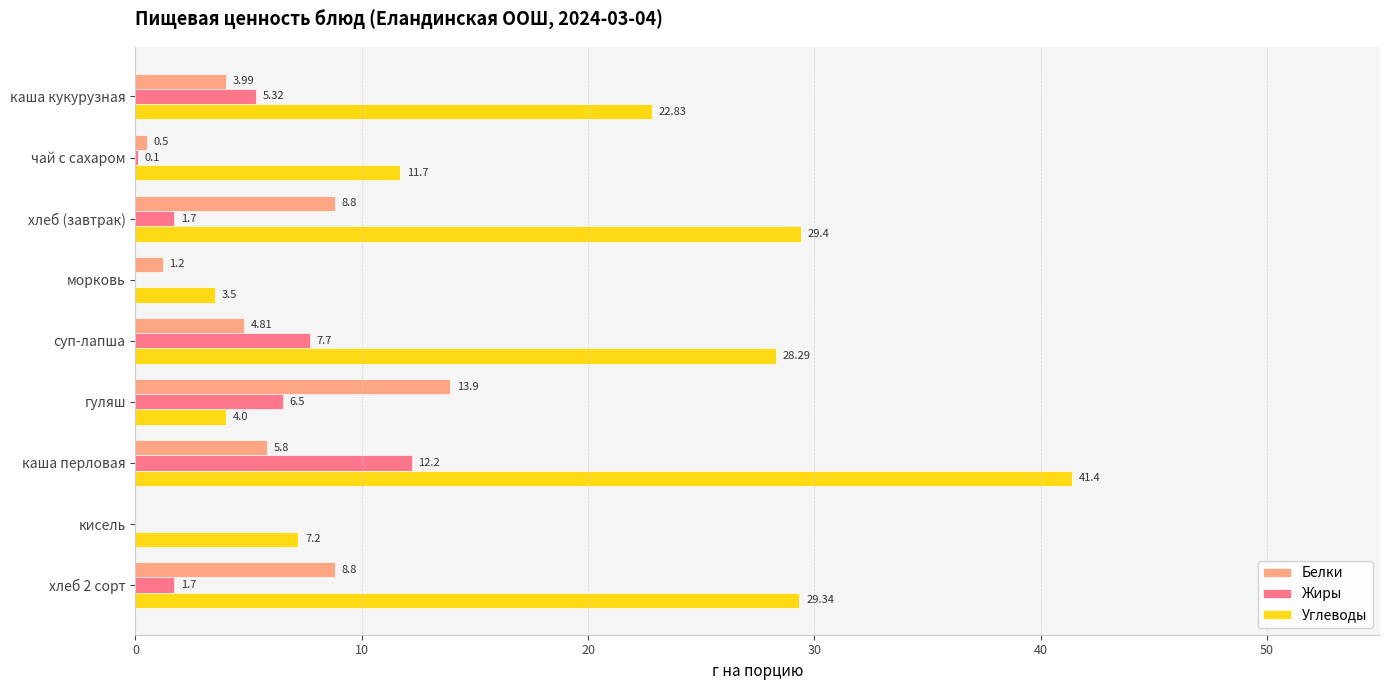

Between чай с сахаром and хлеб (завтрак), which series saw the biggest shift?

Углеводы